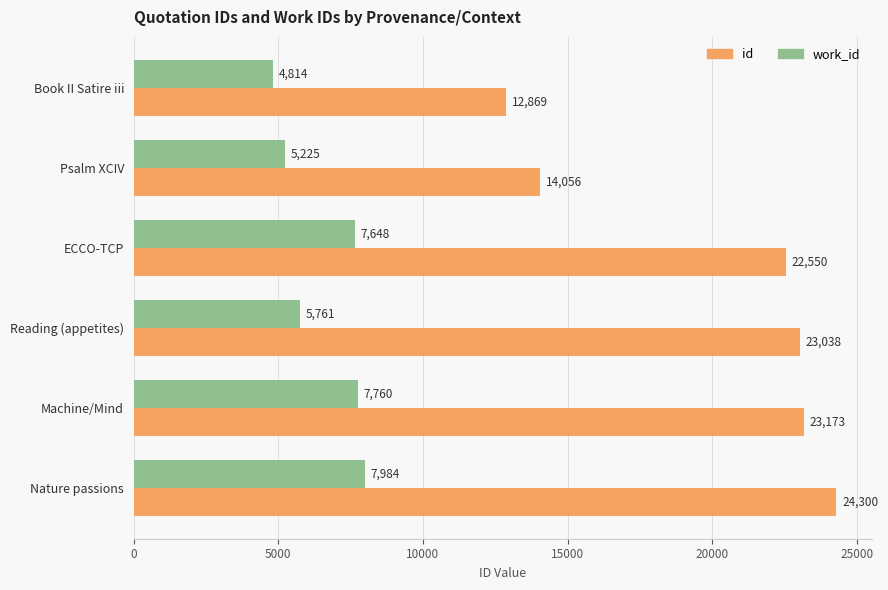

Read the work_id value at ECCO-TCP, to the nearest 10.

7650